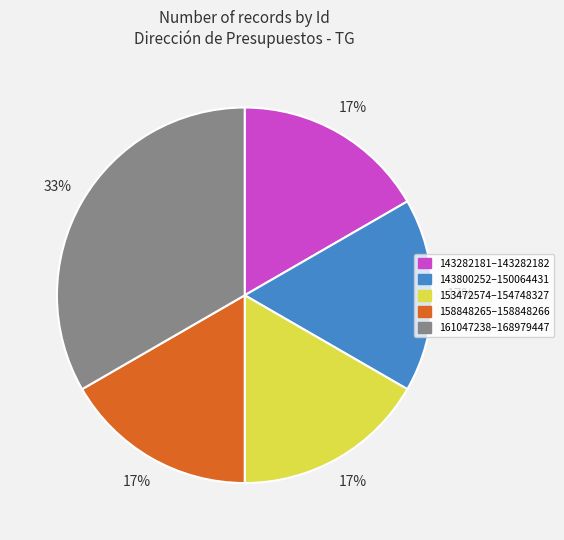

Is there any slice that represents more than half of the pie?

No